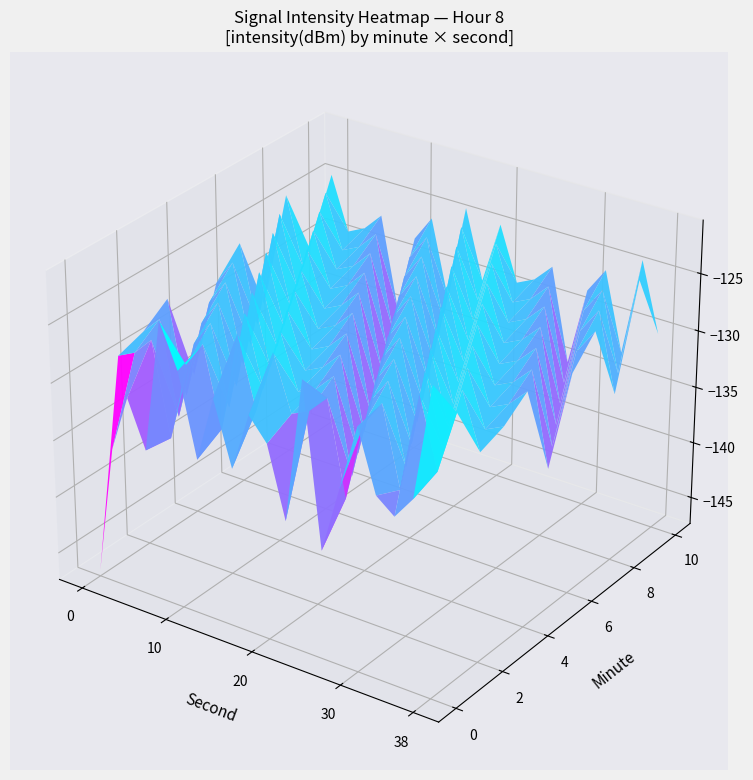

The value of 22 at 0 is -179.3. True or false?

False